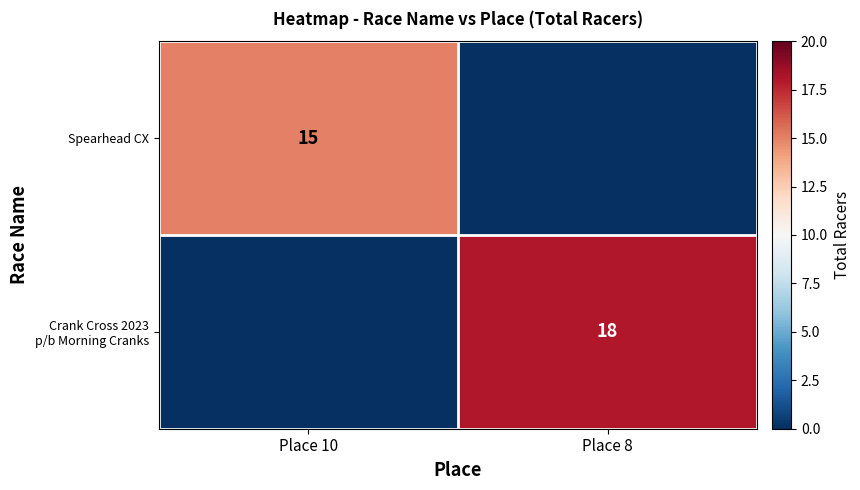

The Spearhead CX series shows 5 at Place 10. True or false?

False